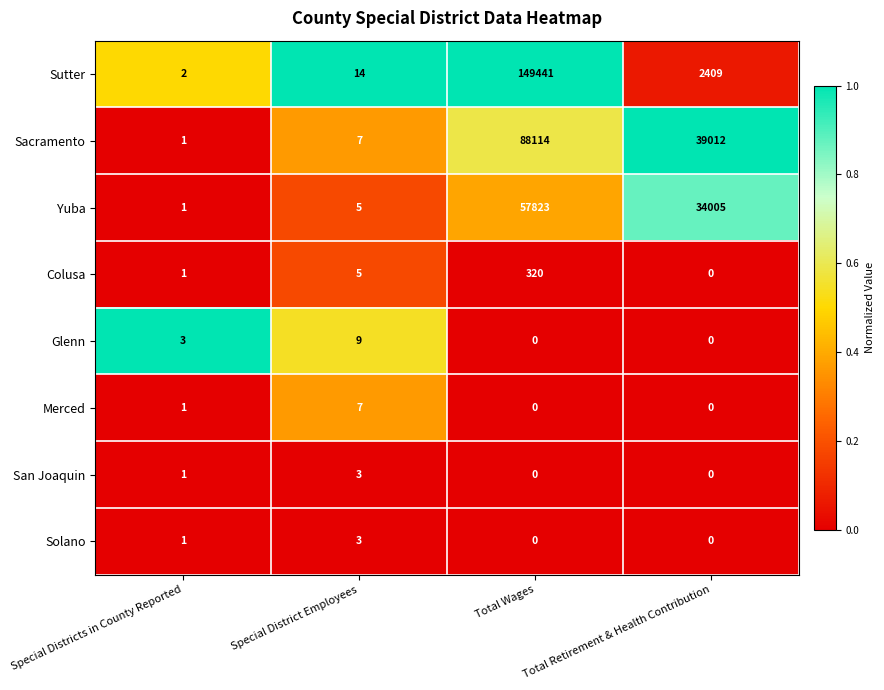

What is the total value across all series at Special Districts in County Reported?

11